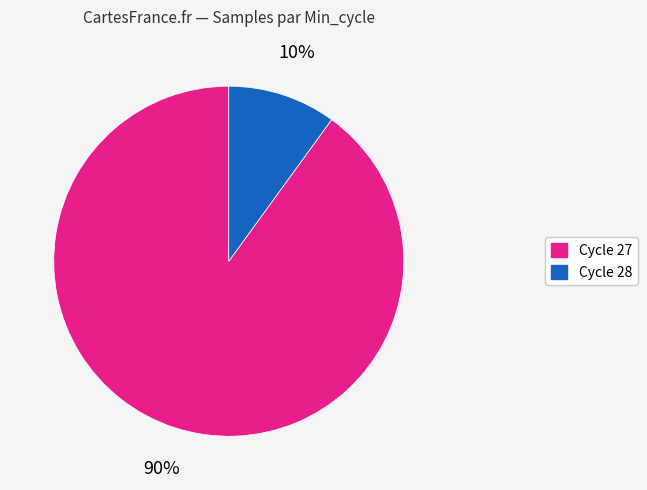

How many slices are in this pie chart?

2